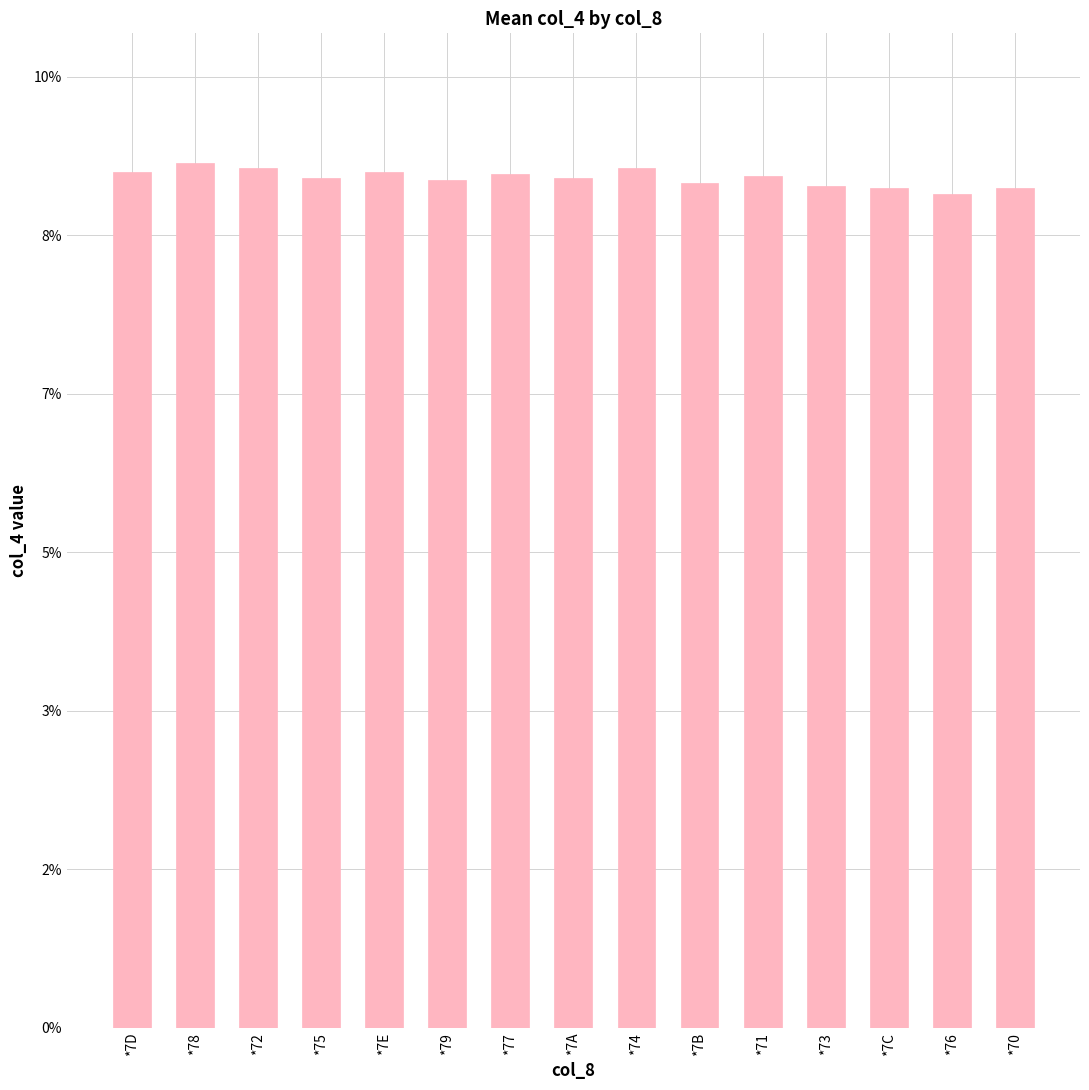

What is the label of the 14th bar from the right?

*78